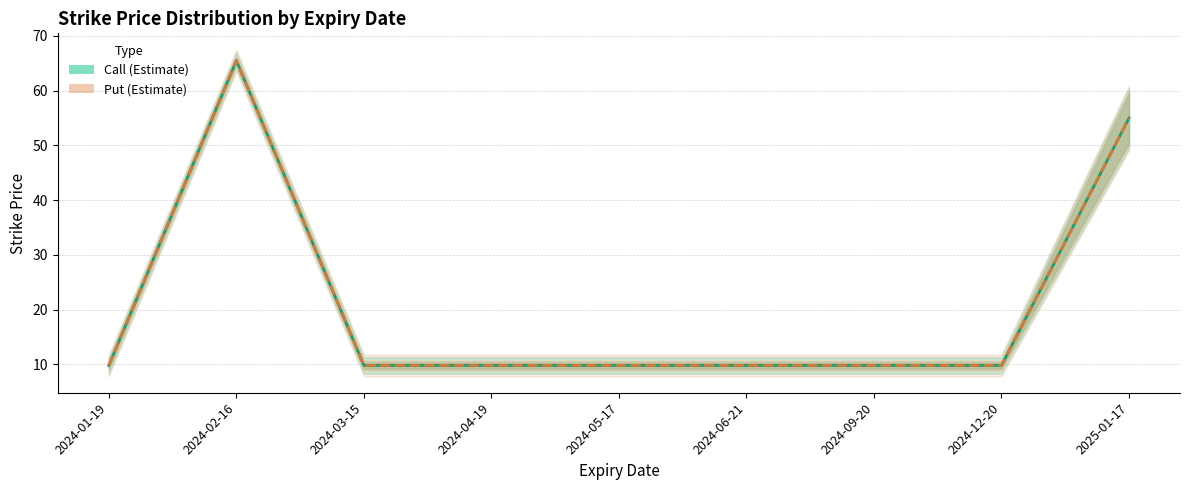

At 2024-09-20, list the series in order from largest to smallest.

Call, Put